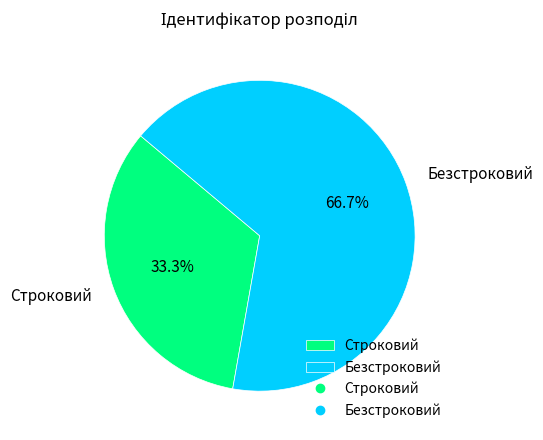

To the nearest percent, what percentage of the pie is Строковий?

33%